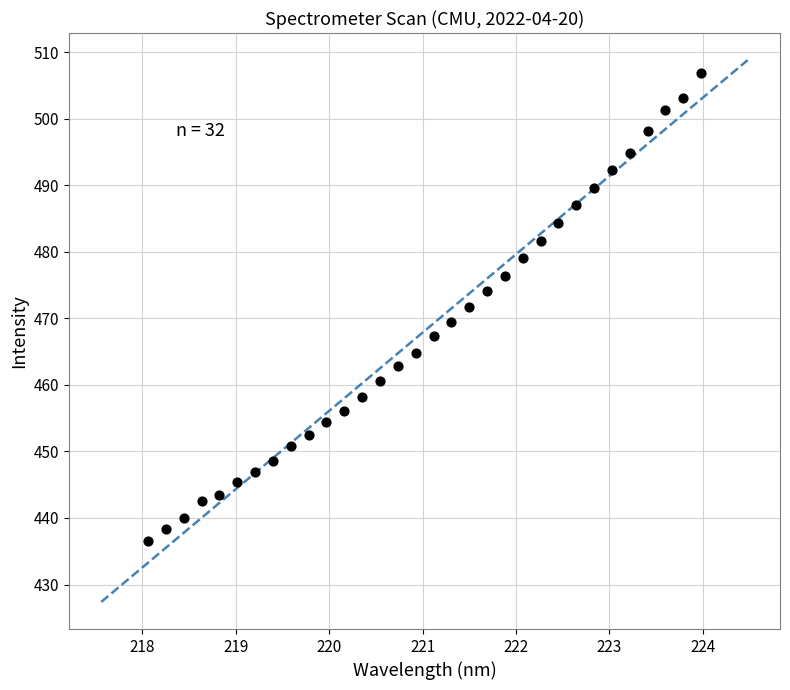

What is the range of X values (max minus min)?

5.9